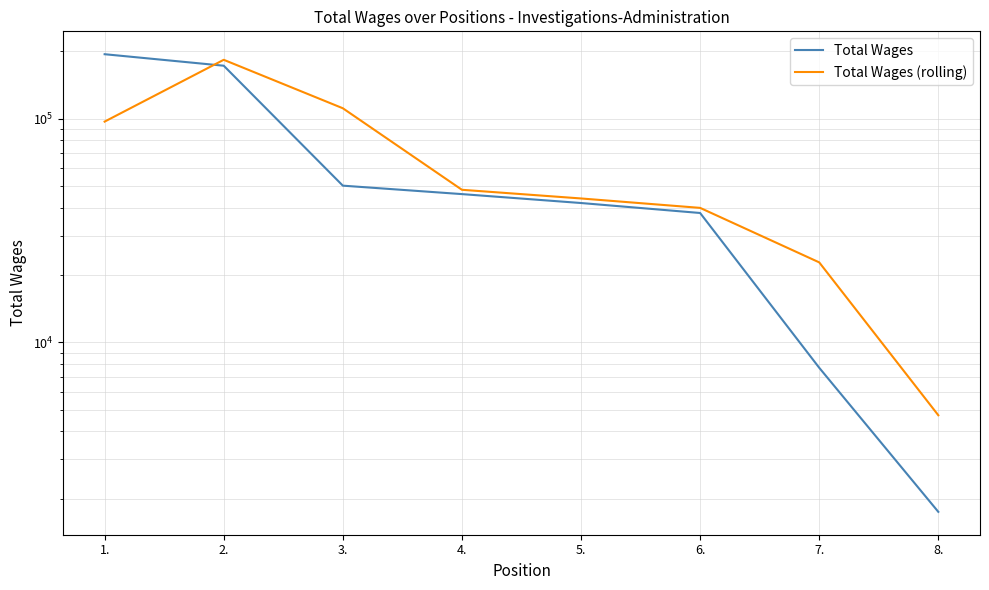

How many times do Total Wages (rolling) and Total Wages cross each other?

1